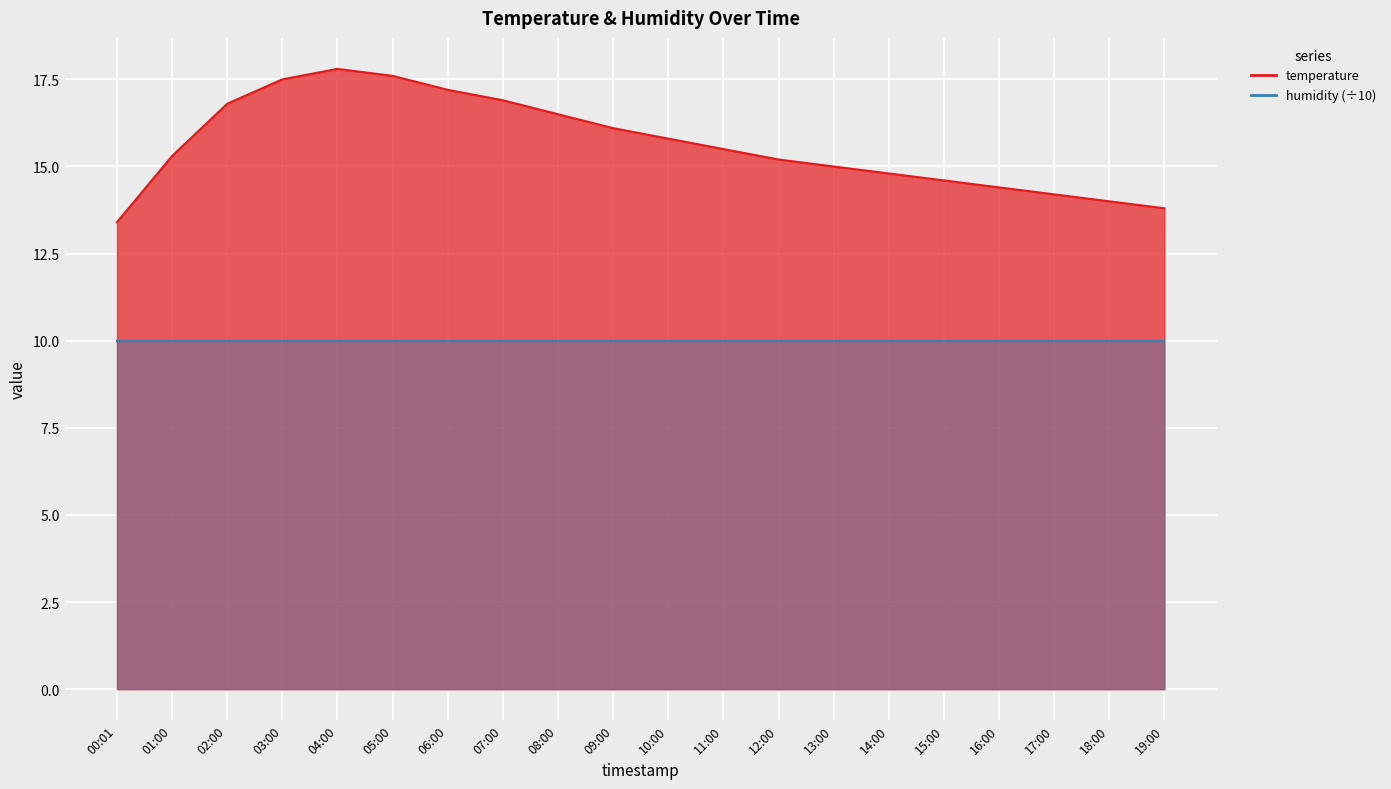

What is the value of the 14th point from the left?

15.0